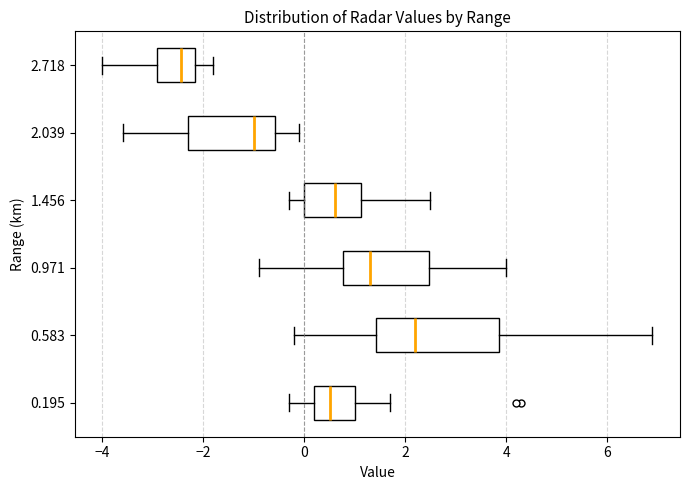

Where does the median line of the box at y = 0.195 sit on the x-axis? The values are not printed on the chart, so give them approximately, as read against the axis.

0.6